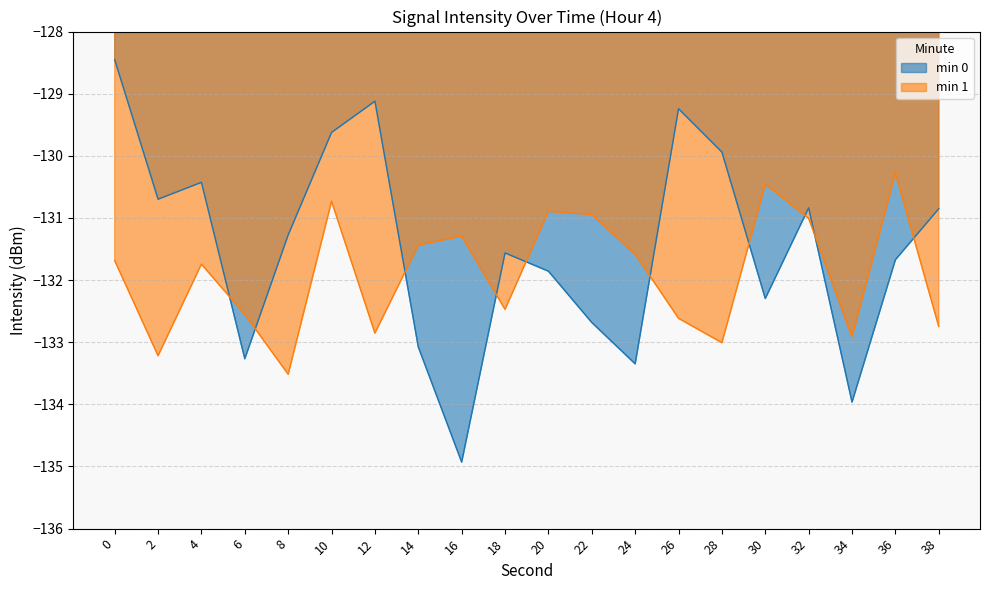

List the series in order of their overall mean, lowest first.

min 1, min 0